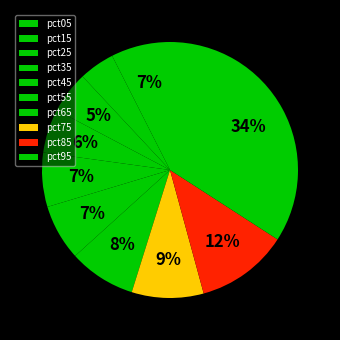

Is pct65 the majority of the pie?

No